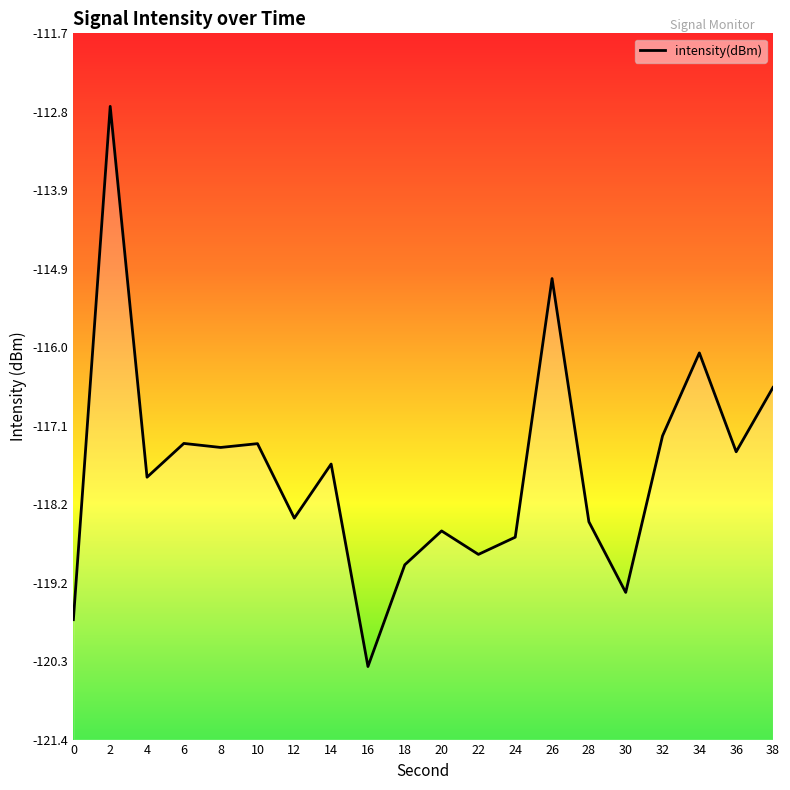

Reading right to left, what are all the values shown in this chart?

-116.6	-117.4	-116.1	-117.2	-119.4	-118.4	-115.1	-118.6	-118.9	-118.5	-119.0	-120.4	-117.6	-118.4	-117.3	-117.4	-117.3	-117.8	-112.7	-119.7